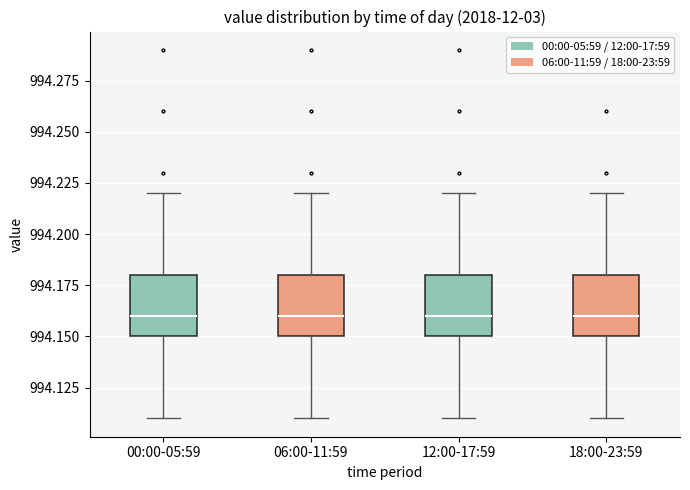

Reading left to right, read every box against the y-axis: the position of its median line, the range the box covers, and the ends of its whiskers. The values are not printed on the chart, so give them approximately, as read against the axis.

00:00-05:59: median 994.16, box 994.15 to 994.18, whiskers 994.11 to 994.22
06:00-11:59: median 994.16, box 994.15 to 994.18, whiskers 994.11 to 994.22
12:00-17:59: median 994.16, box 994.15 to 994.18, whiskers 994.11 to 994.22
18:00-23:59: median 994.16, box 994.15 to 994.18, whiskers 994.11 to 994.22